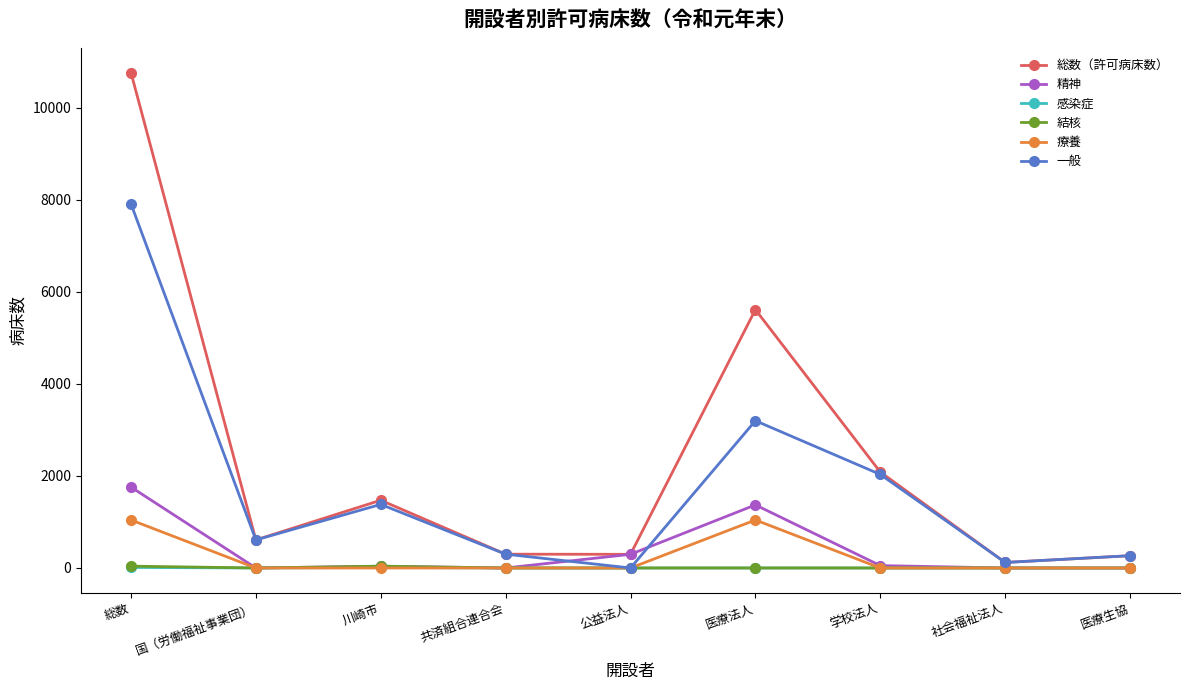

The value of 総数（許可病床数） at 医療法人 is 3651. True or false?

False